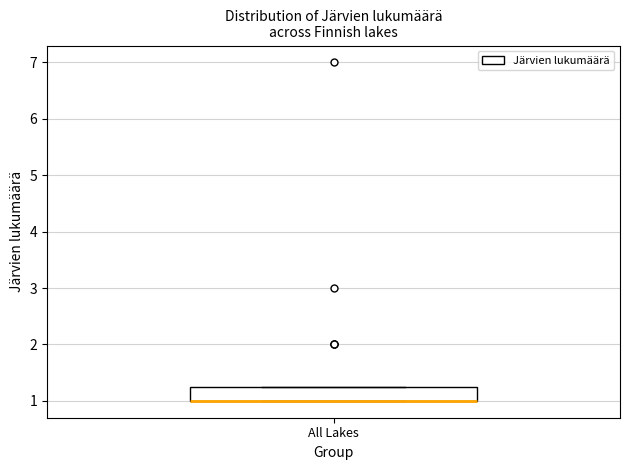

Where is the lower edge of the box for All Lakes on the y-axis? The values are not printed on the chart, so give them approximately, as read against the axis.

1.0